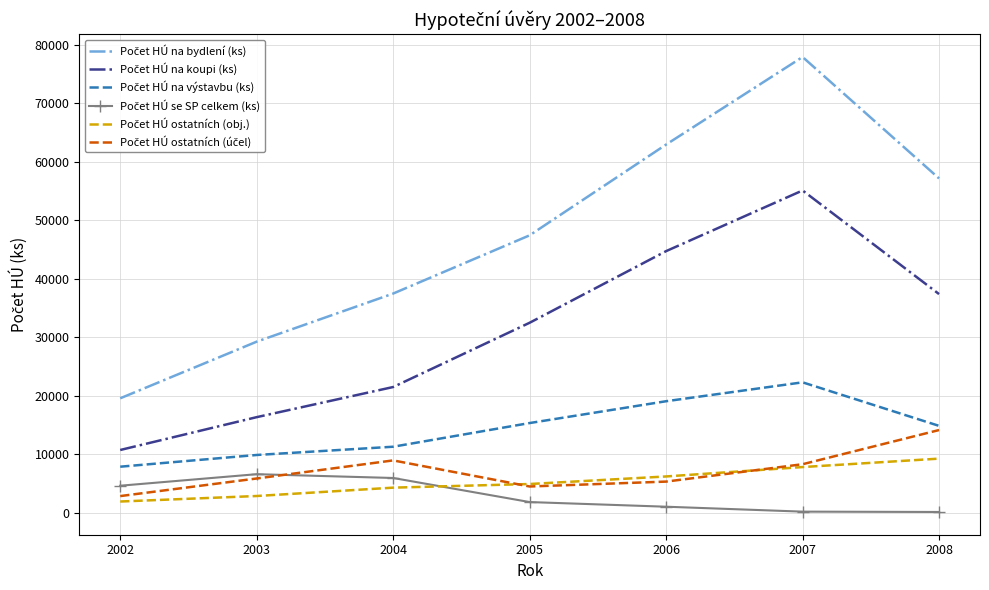

At which category is the sum across all series the highest?

2007